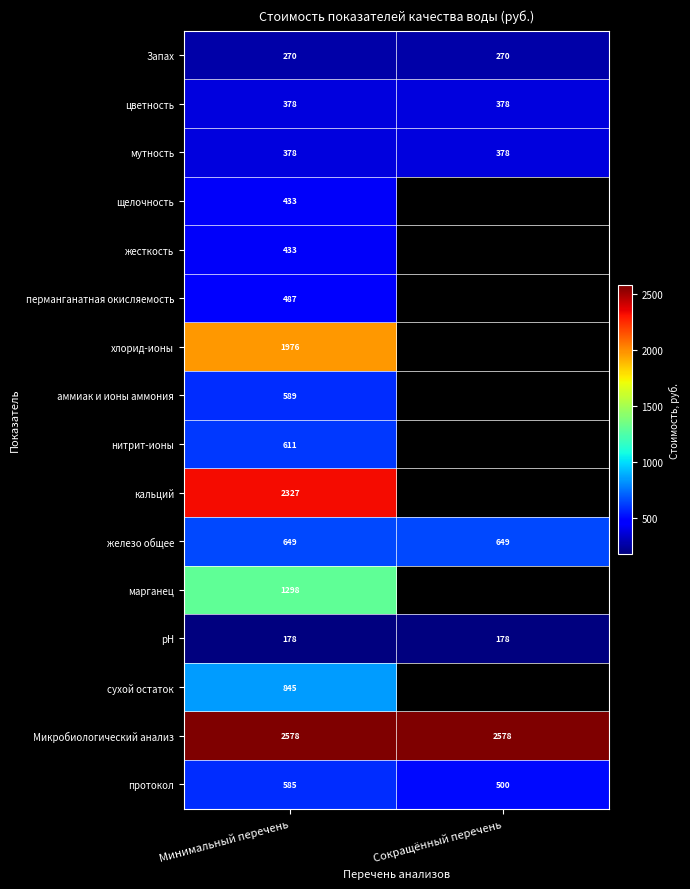

How many series are shown in this chart?

16